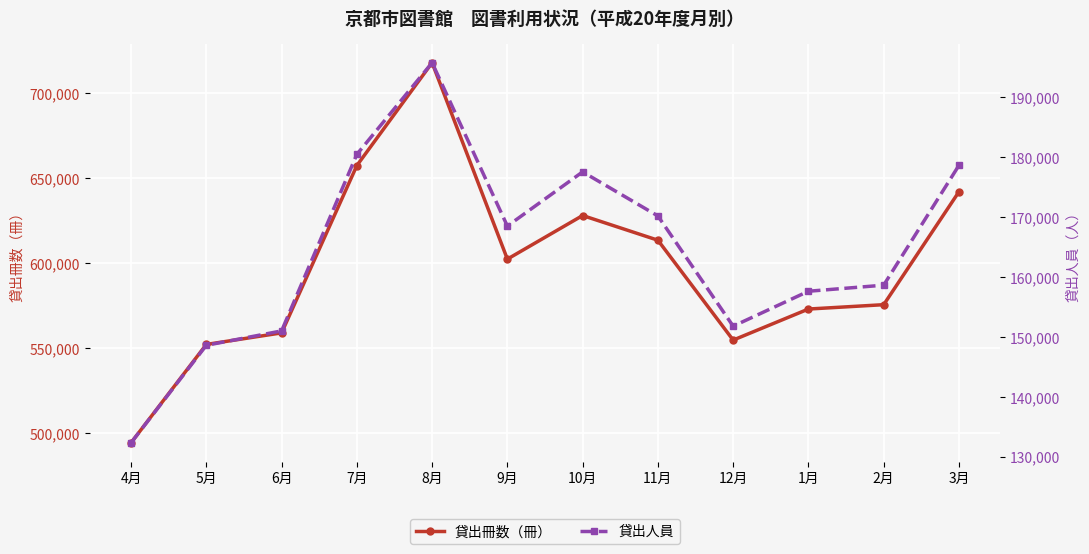

Count the number of data series in this chart.

2